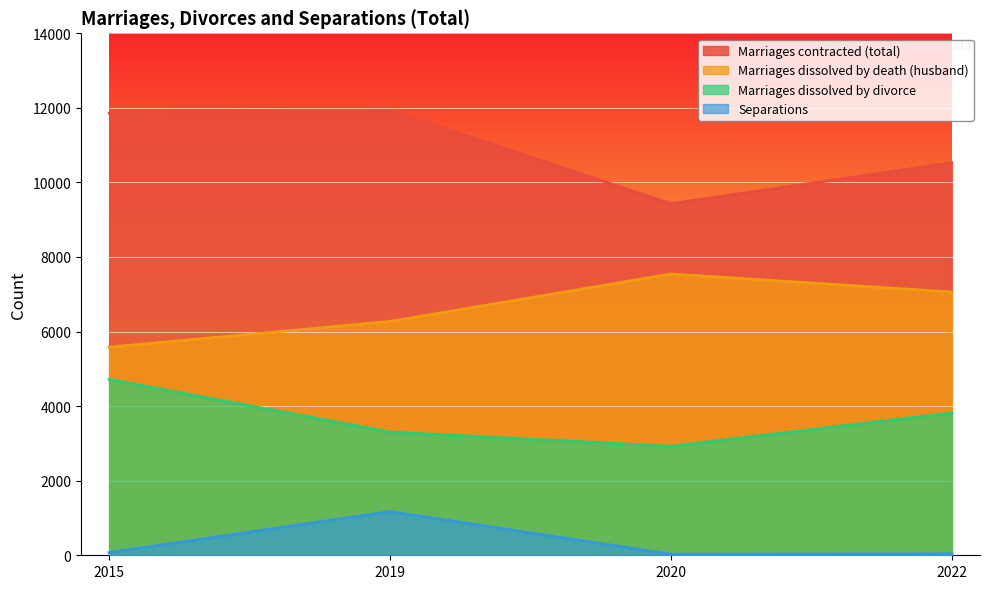

In Marriages dissolved by death (husband), how many points are higher than both neighbors (excluding endpoints)?

1